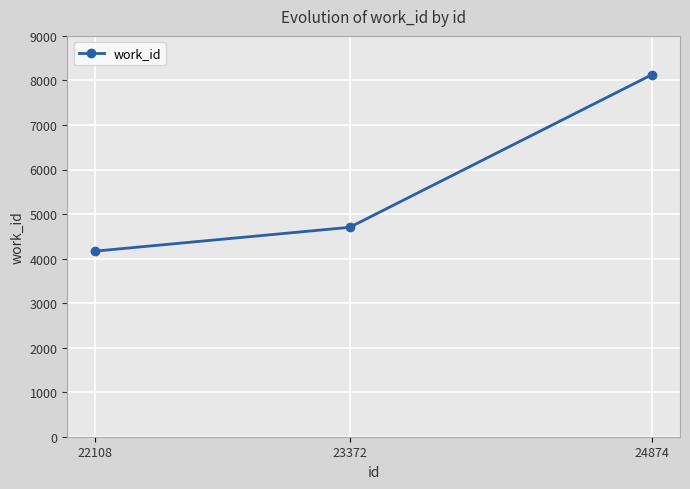

Where is the data nearest to the value 6149?

23372